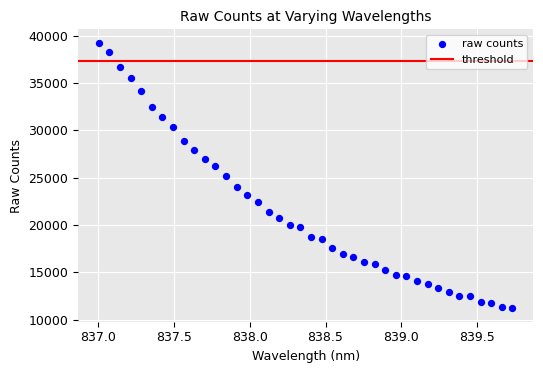

What is the range of X values (max minus min)?

2.7